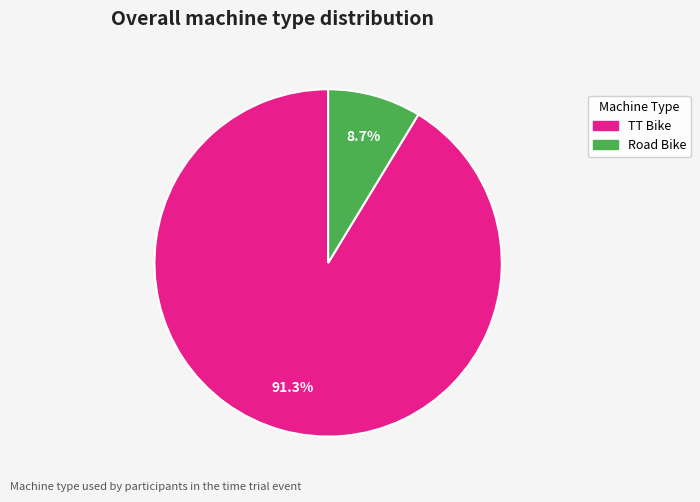

How many segments does this pie chart have?

2